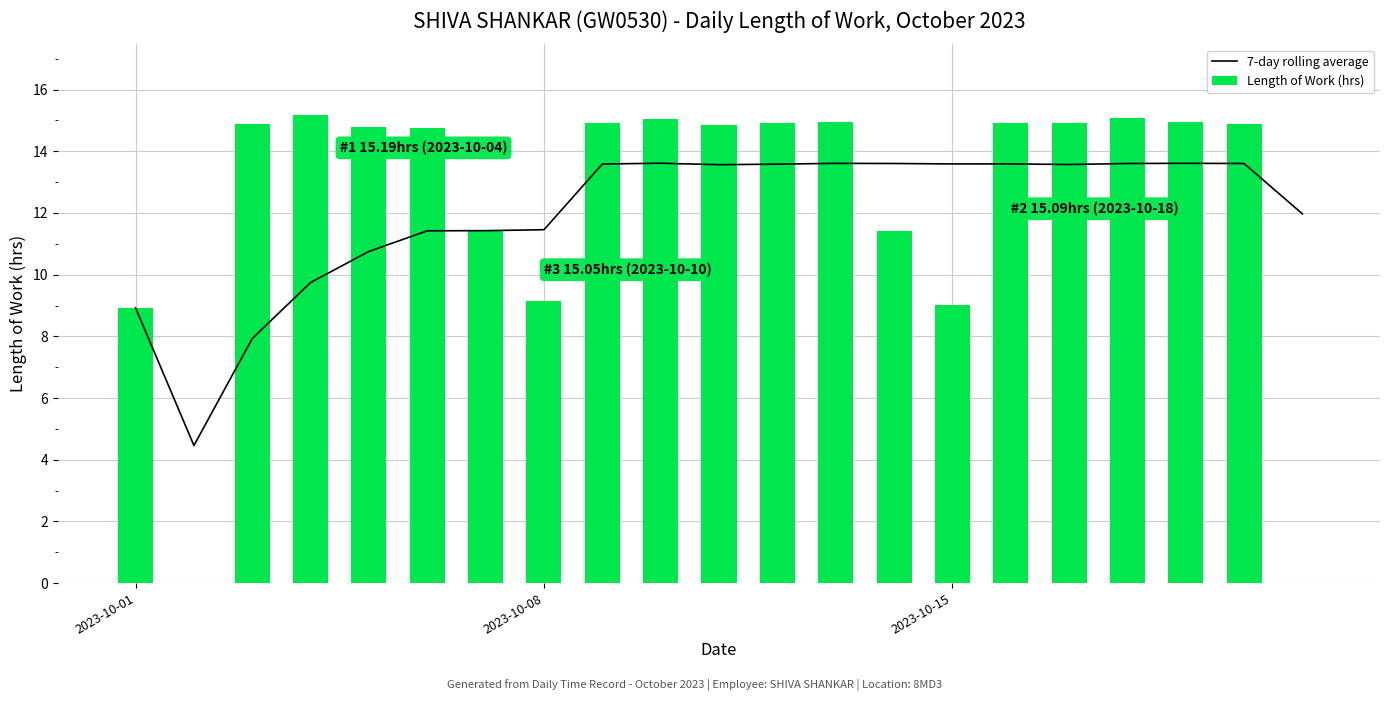

The value of Length of Work (hrs) at 4 is 14.8. True or false?

True